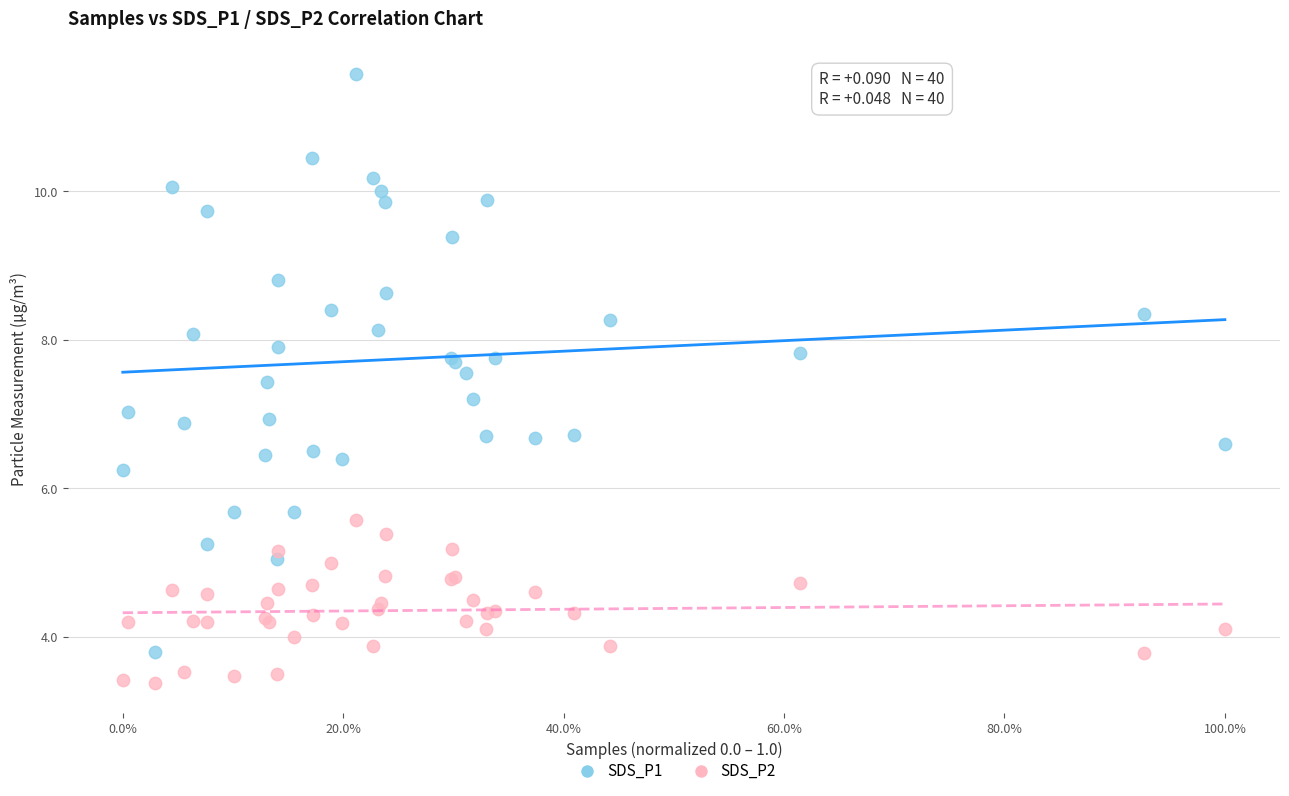

What are all the series names shown in the legend?

SDS_P1, SDS_P2